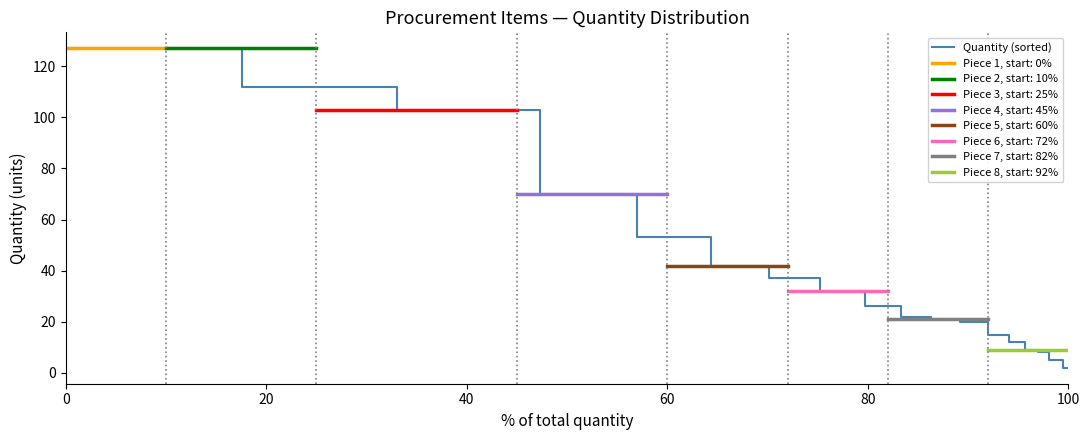

Rank the categories by value from highest to lowest.

2, 16, 12, 3, 7, 20, 6, 9, 18, 15, 17, 4, 10, 11, 19, 1, 13, 14, 5, 8